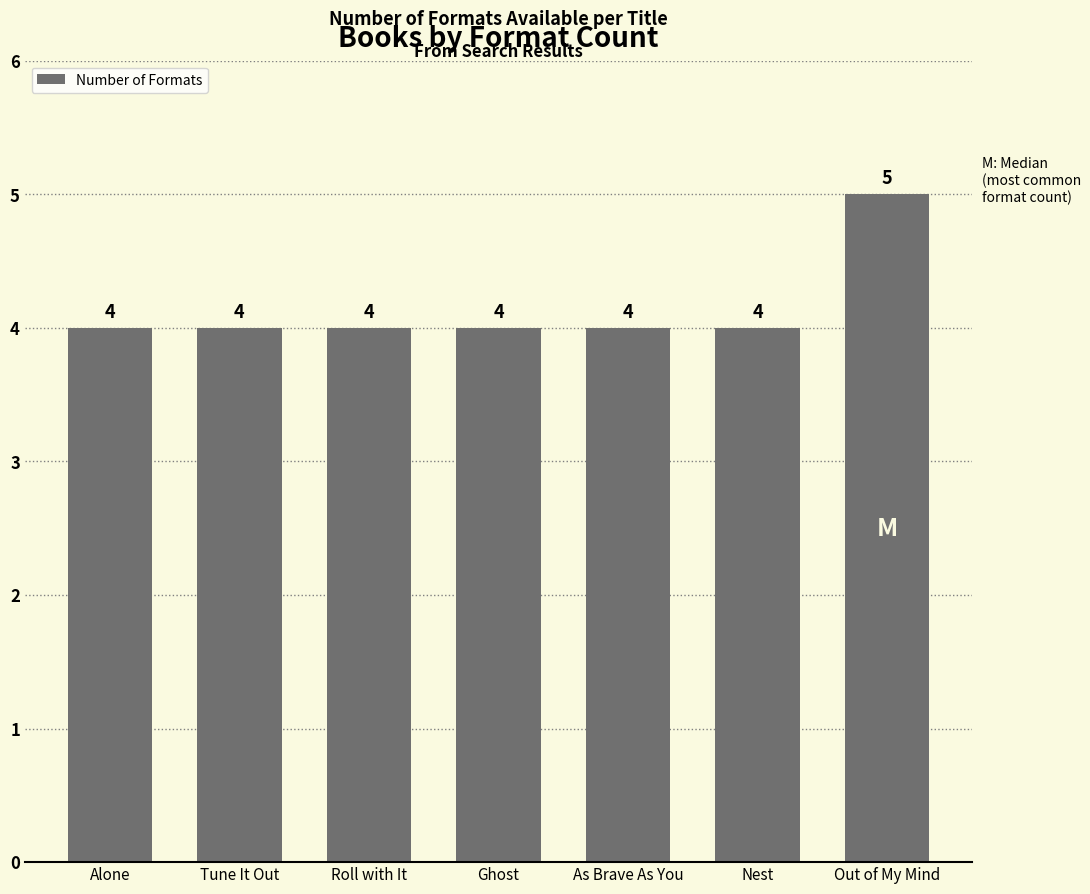

Reading left to right, list all the values displayed in this chart.

4	4	4	4	4	4	5